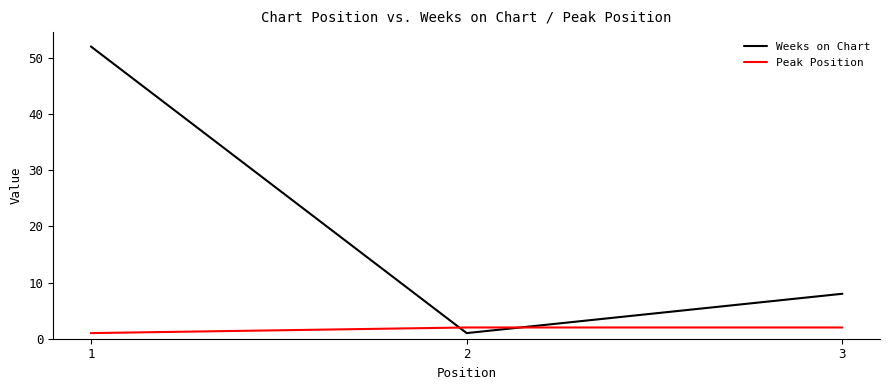

Is the value of Weeks on Chart at 3 greater than the value of Peak Position at 3?

Yes